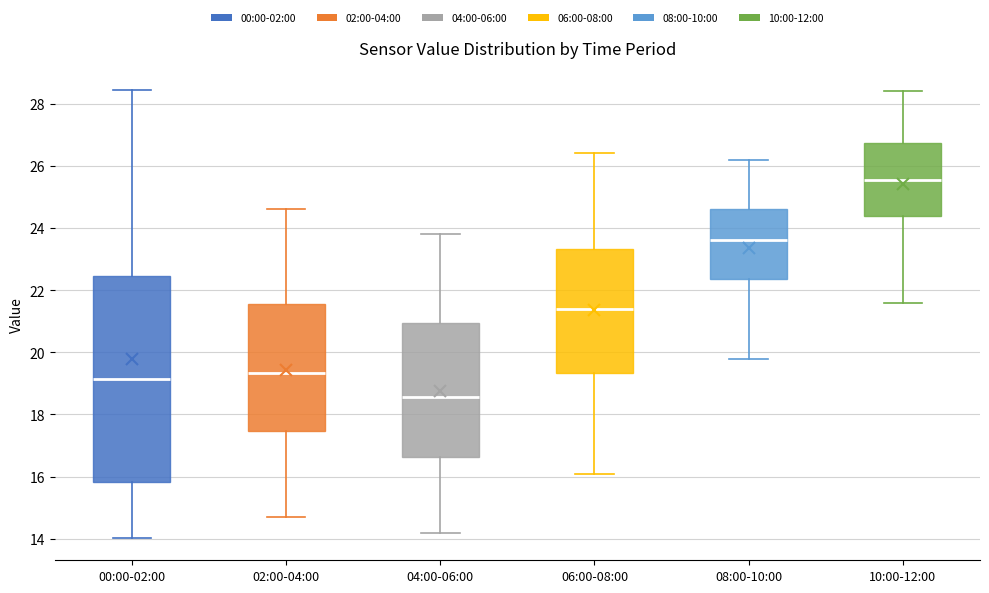

Where does the median line of the box for 02:00-04:00 sit on the y-axis? The values are not printed on the chart, so give them approximately, as read against the axis.

19.4